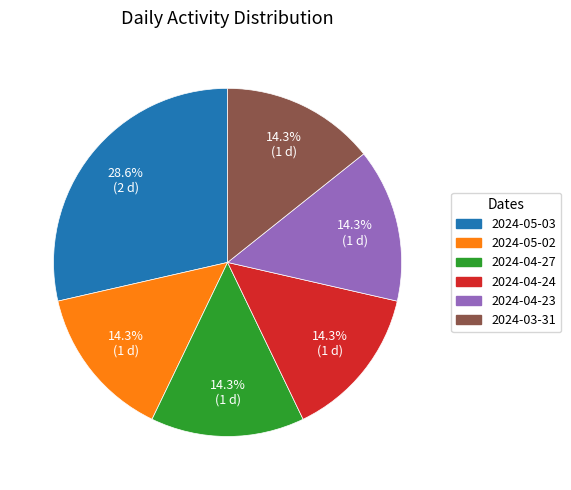

How many segments does this pie chart have?

6